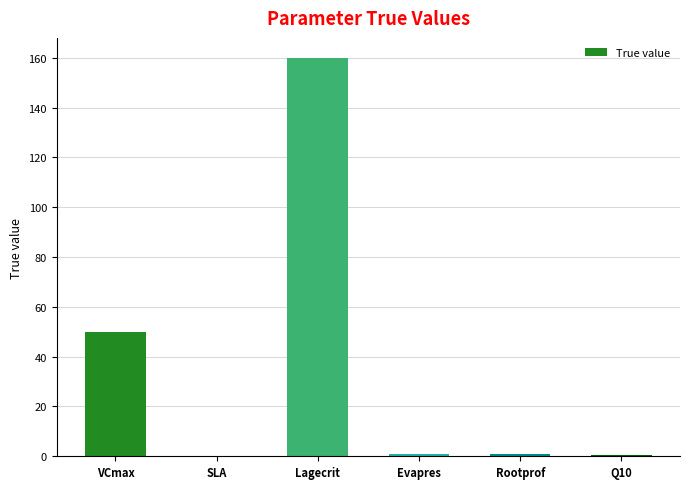

The value at Lagecrit is 160.0. True or false?

True